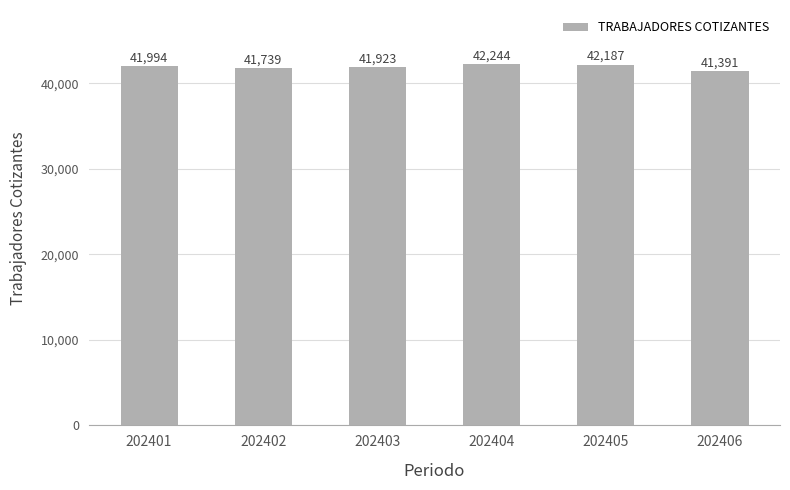

Reading right to left, transcribe all the data shown in this chart.

202406=41391	202405=42187	202404=42244	202403=41923	202402=41739	202401=41994